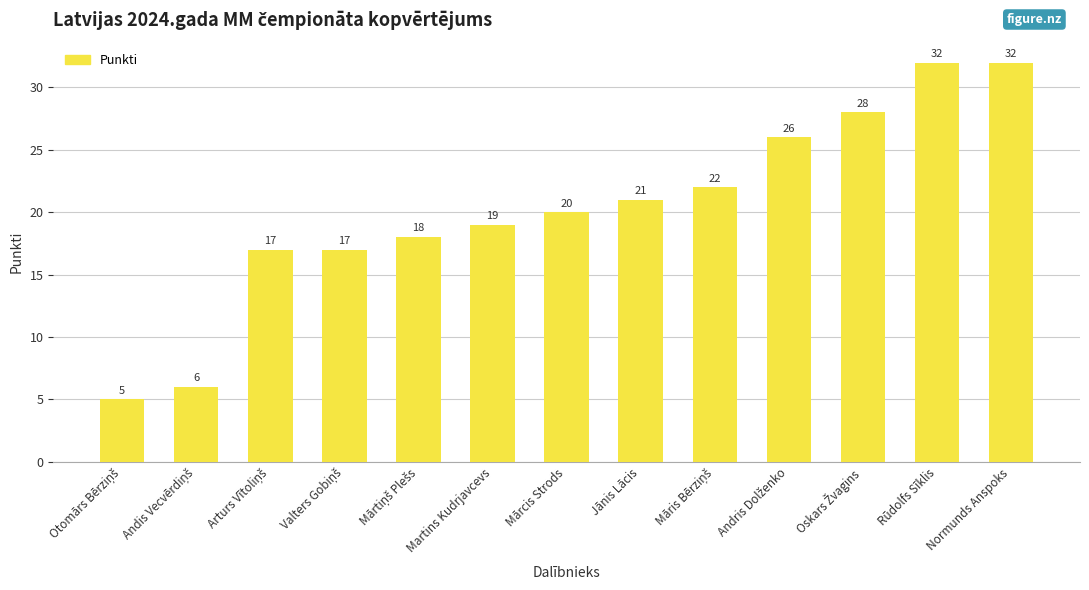

Between Normunds Anspoks and Mārcis Strods, which is larger?

Normunds Anspoks